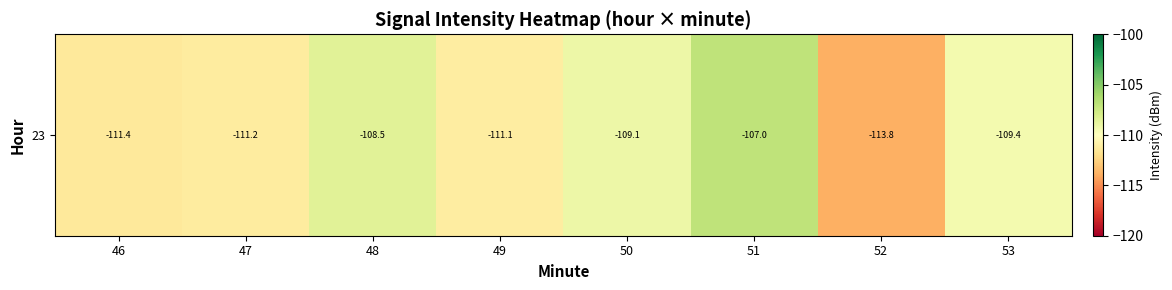

Rank the categories by value from highest to lowest.

51, 48, 50, 53, 49, 47, 46, 52